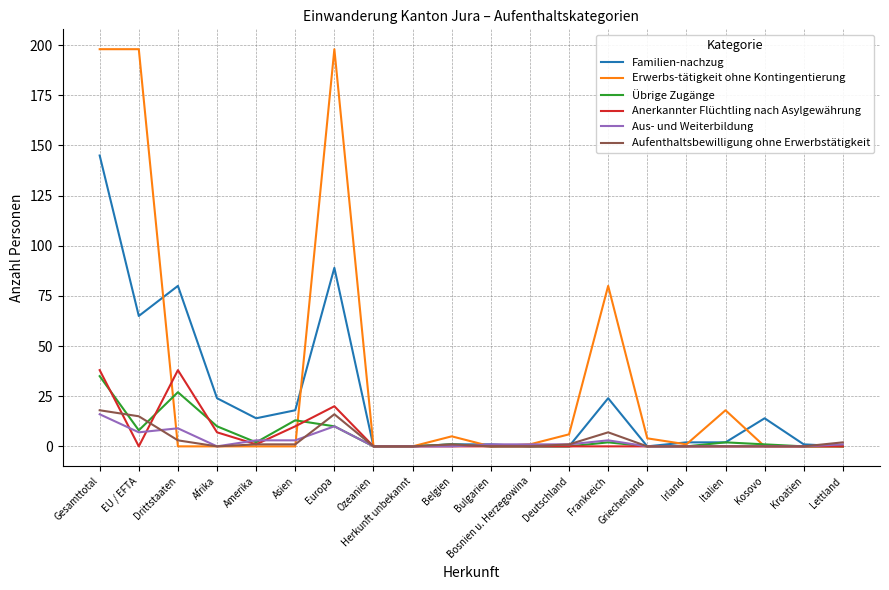

Count the number of data series in this chart.

6